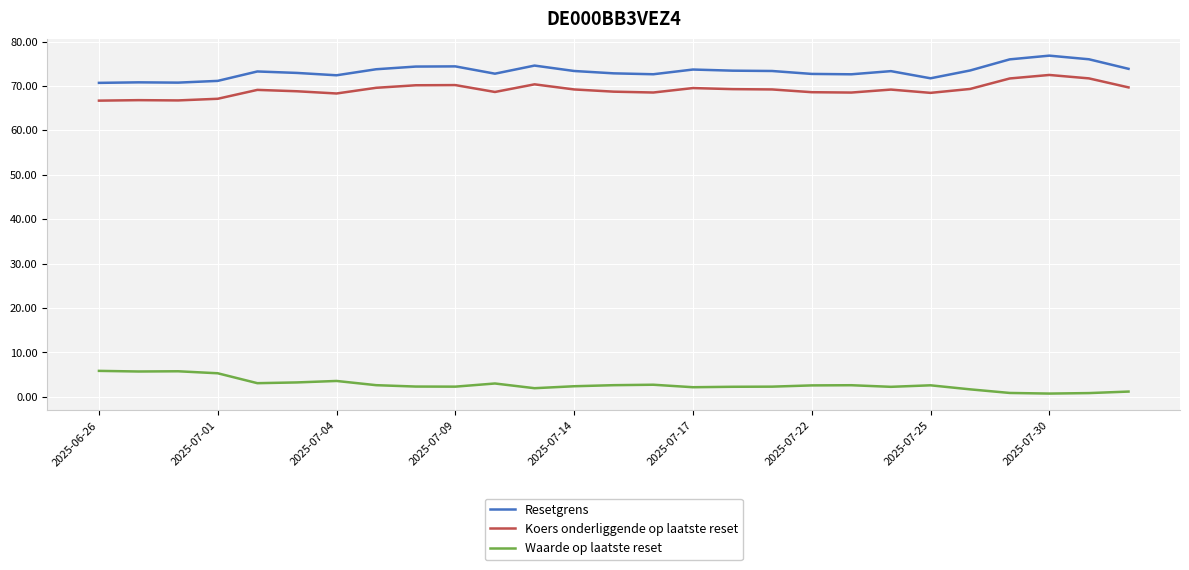

True or false: Resetgrens and Koers onderliggende op laatste reset intersect in this chart.

False